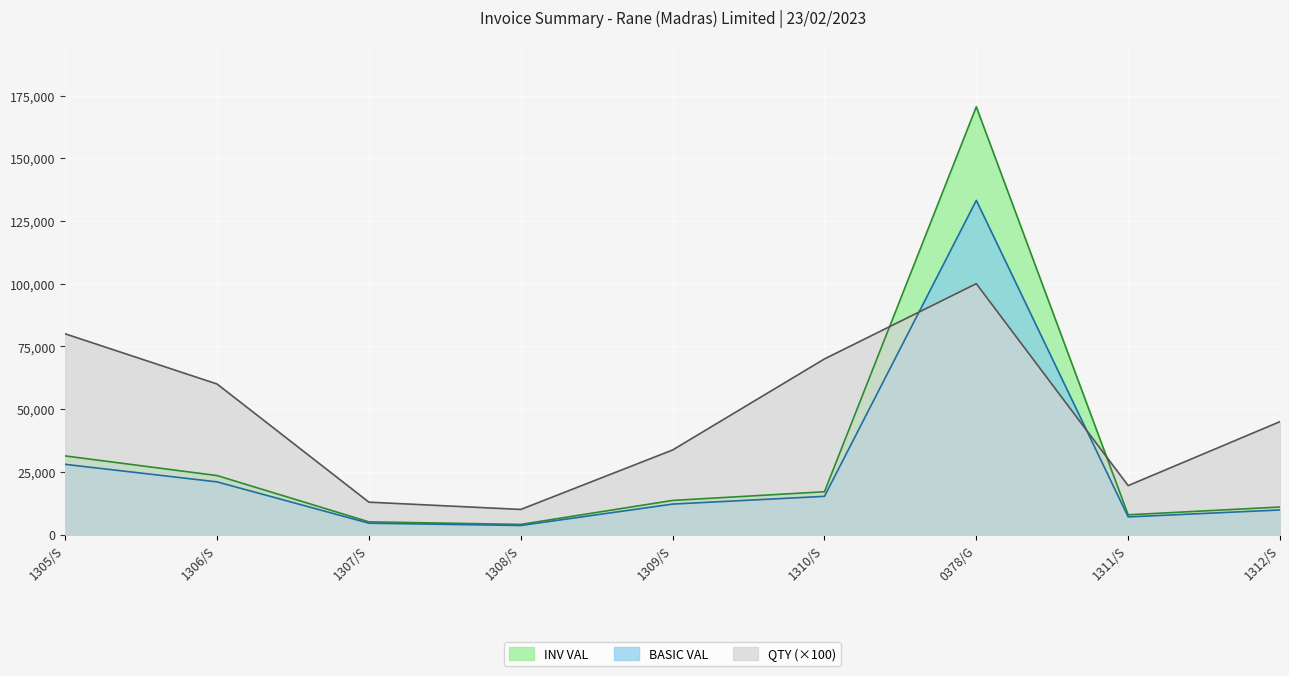

List the series in order of their overall mean, highest first.

QTY (×100), INV VAL, BASIC VAL